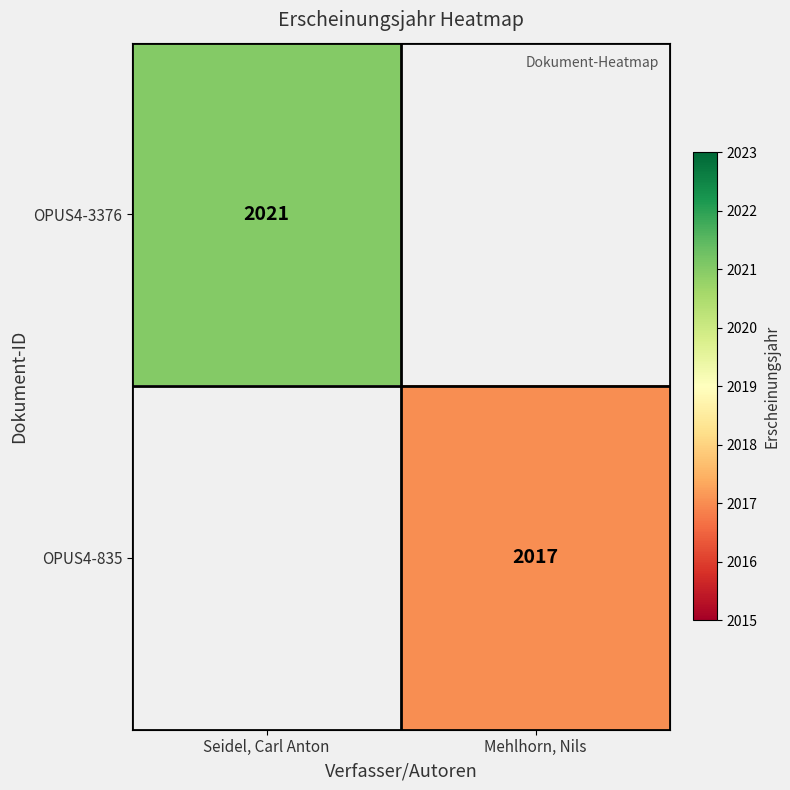

Is it true that OPUS4-3376 equals 779 at Seidel, Carl Anton?

False